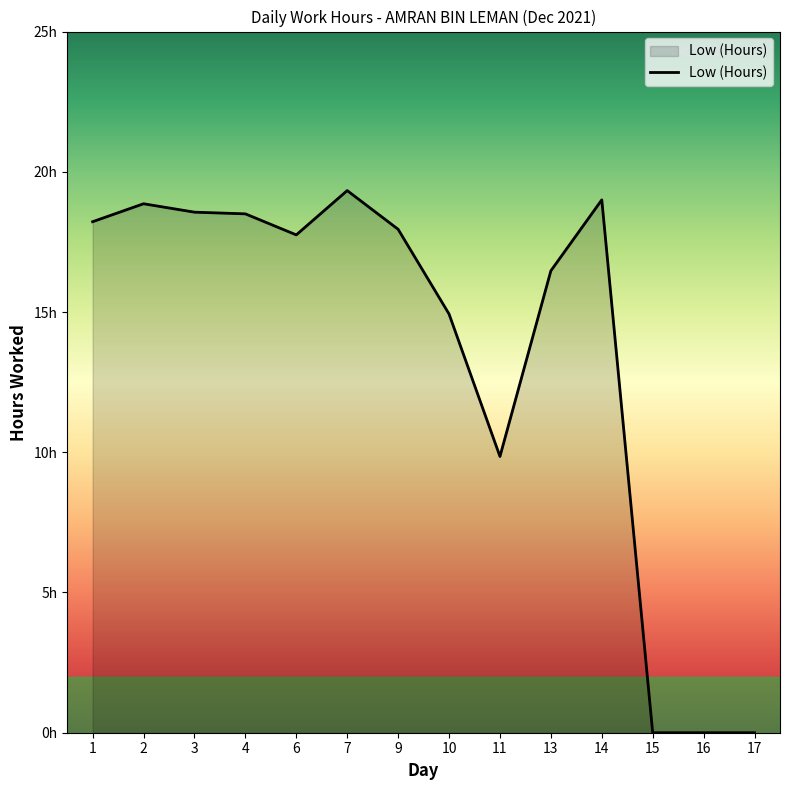

True or false: there are more than 2 points higher than both neighbors.

True